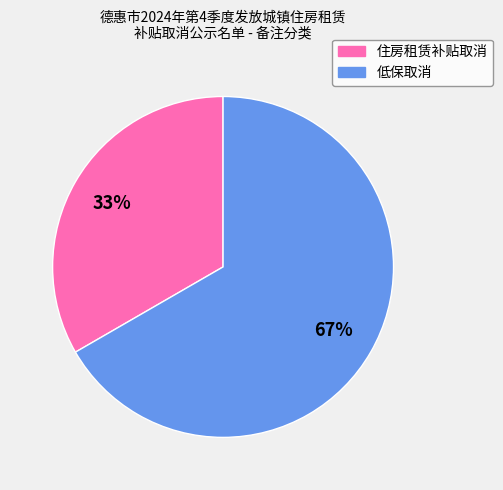

Rank the categories by value from highest to lowest.

低保取消, 住房租赁补贴取消